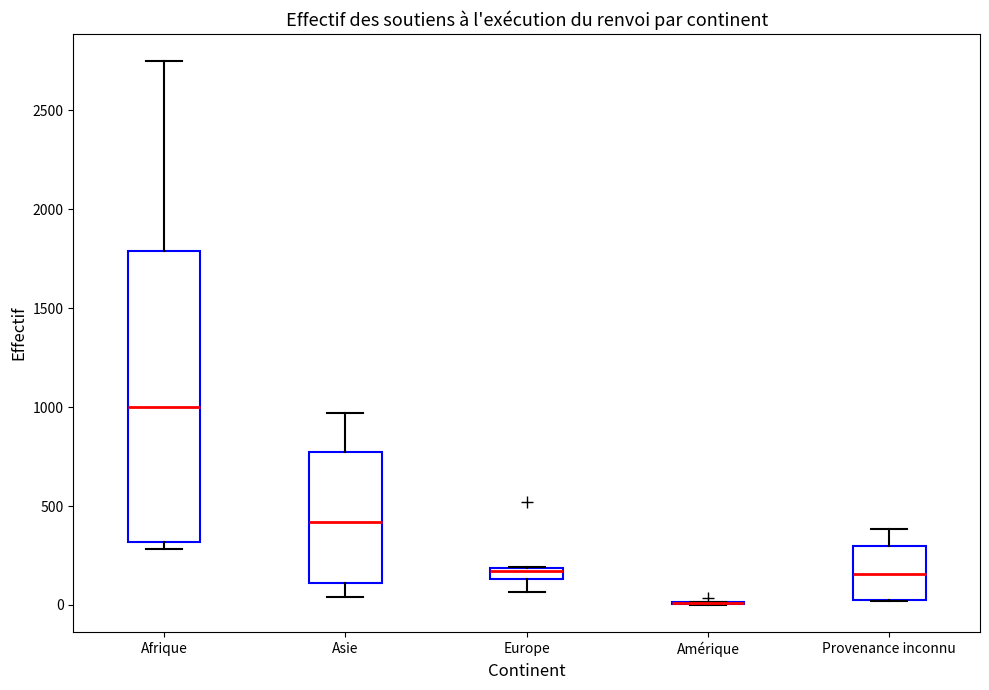

Where is the lower edge of the box for Europe on the y-axis? The values are not printed on the chart, so give them approximately, as read against the axis.

150